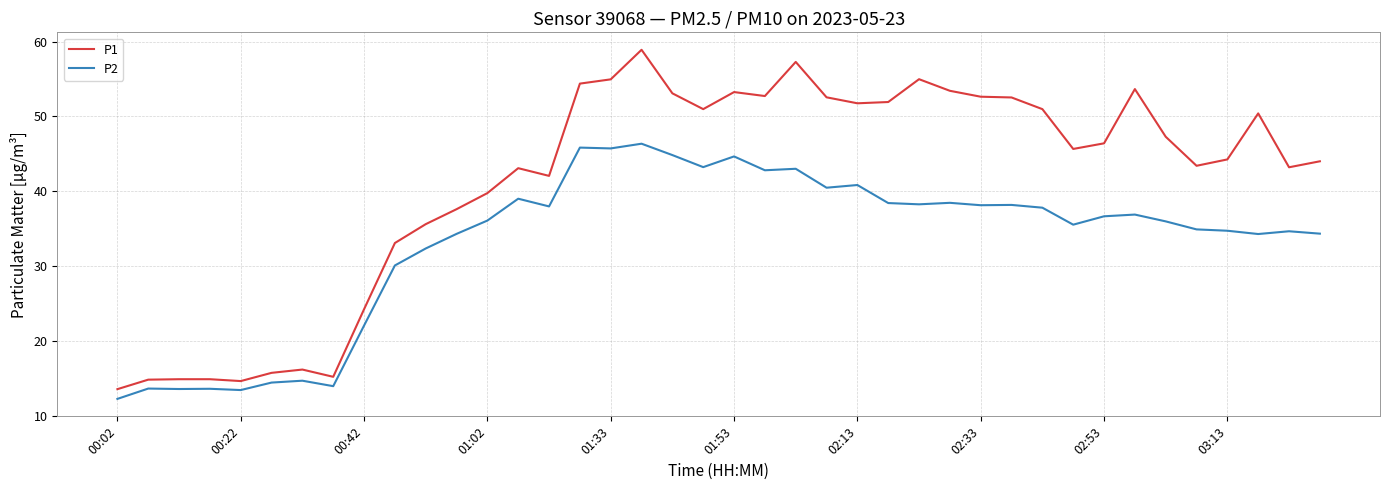

True or false: P2 and P1 cross at least once.

False